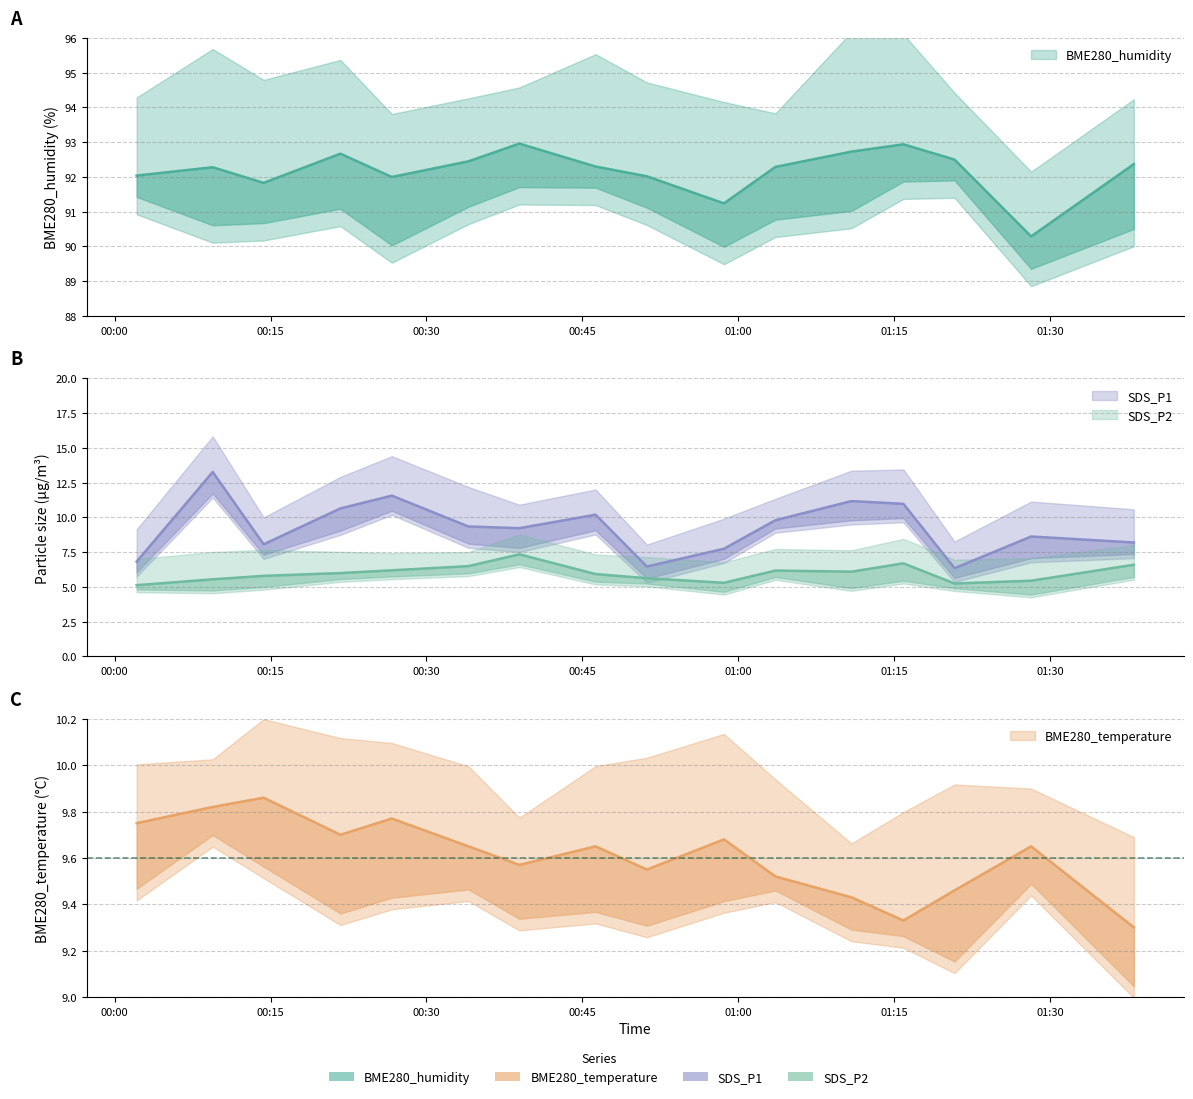

At how many categories does at least one series exceed 45?

16